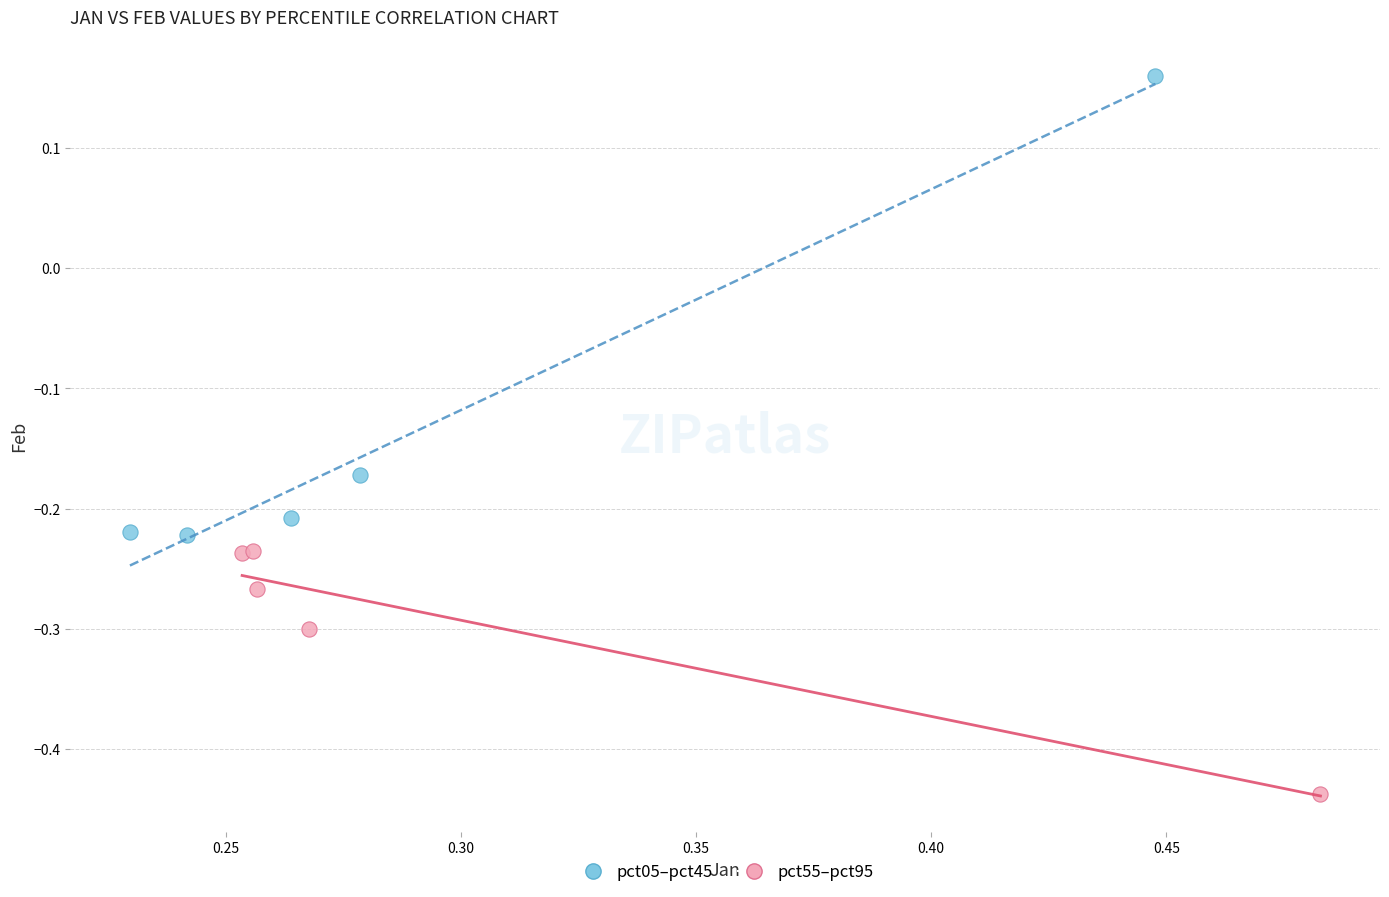

What are all the series names shown in the legend?

pct05–pct45, pct55–pct95